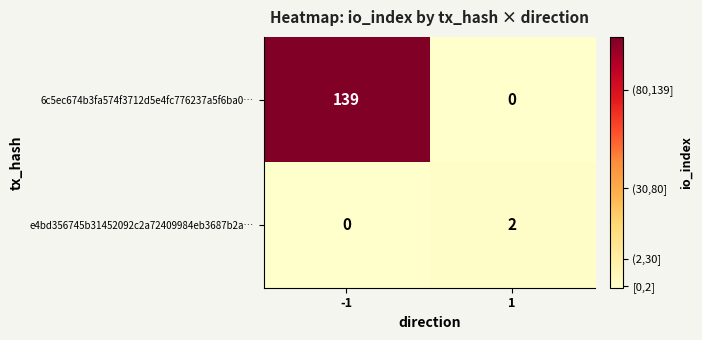

What is the average value of the 6c5ec674b3fa574f3712d5e4fc776237a5f6ba0… series?

70